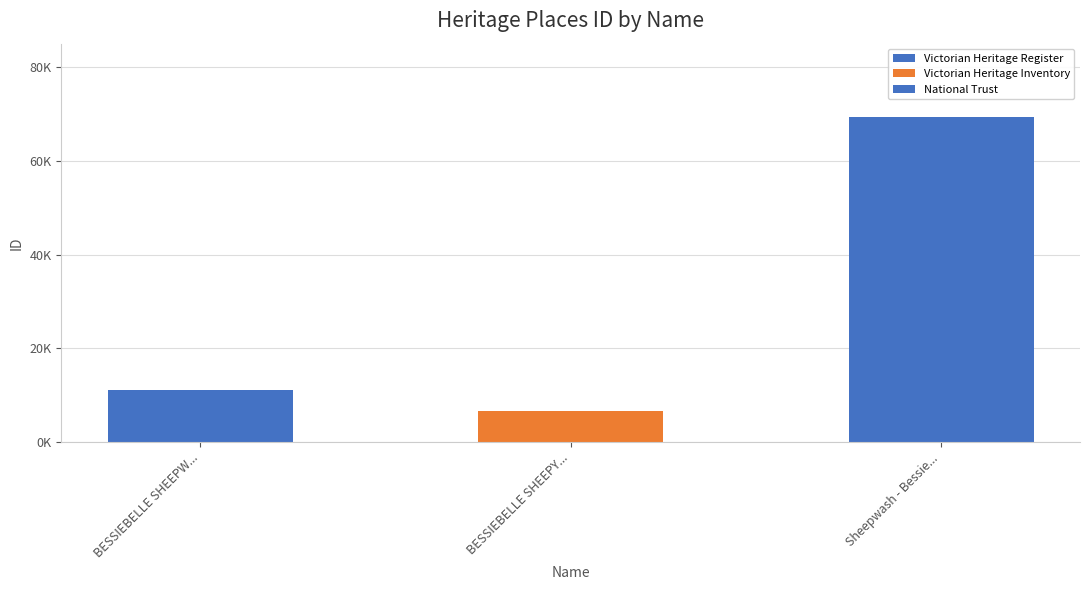

Reading right to left, transcribe all the data shown in this chart.

69296	6698	11118